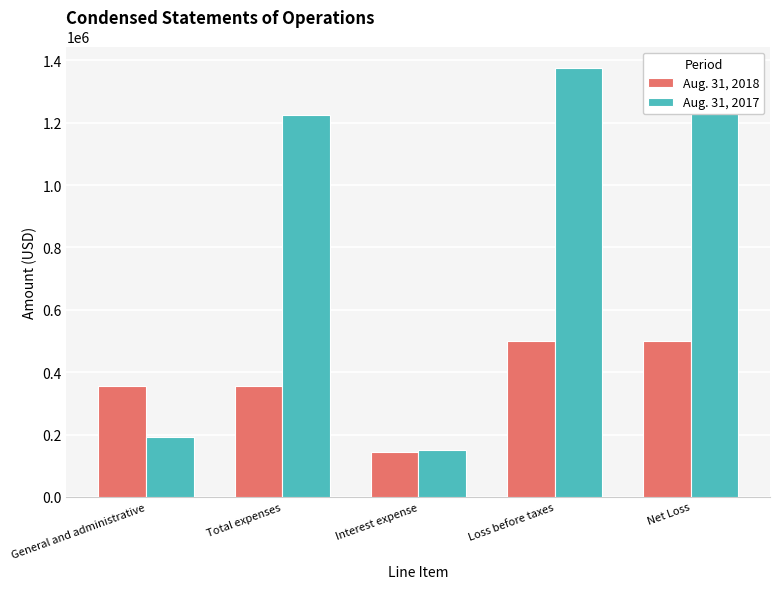

Reading right to left, extract all data points from this chart.

Aug. 31, 2018: Net Loss=500716	Loss before taxes=500716	Interest expense=144758	Total expenses=355958	General and administrative=355958
Aug. 31, 2017: Net Loss=1375883	Loss before taxes=1375883	Interest expense=151233	Total expenses=1224650	General and administrative=193064